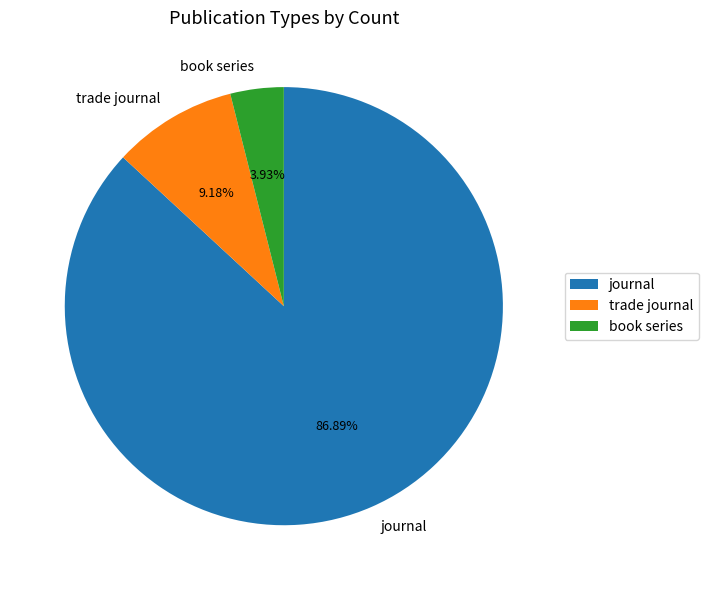

To the nearest percent, what is the difference between the trade journal and book series slice percentages?

5%